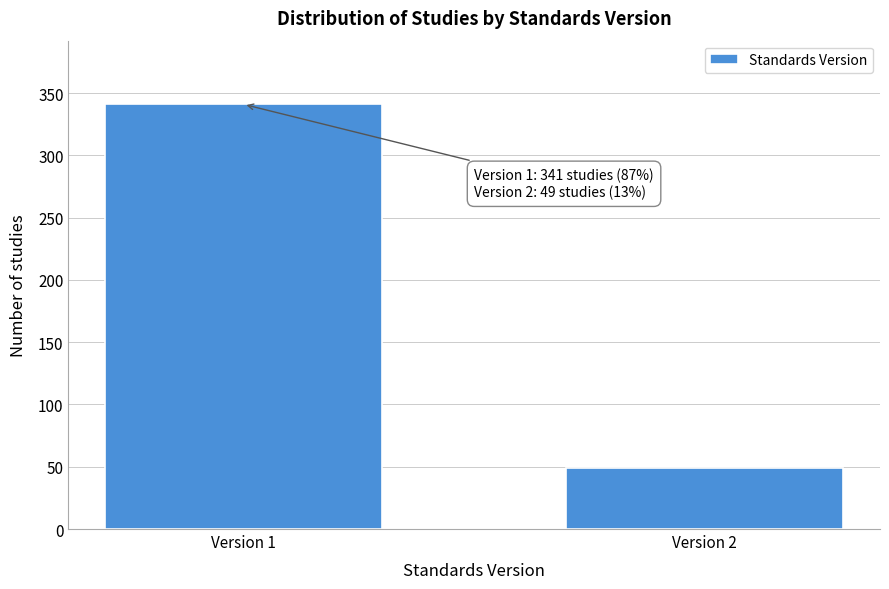

Reading left to right, what are all the values shown in this chart?

Version 1=341	Version 2=49